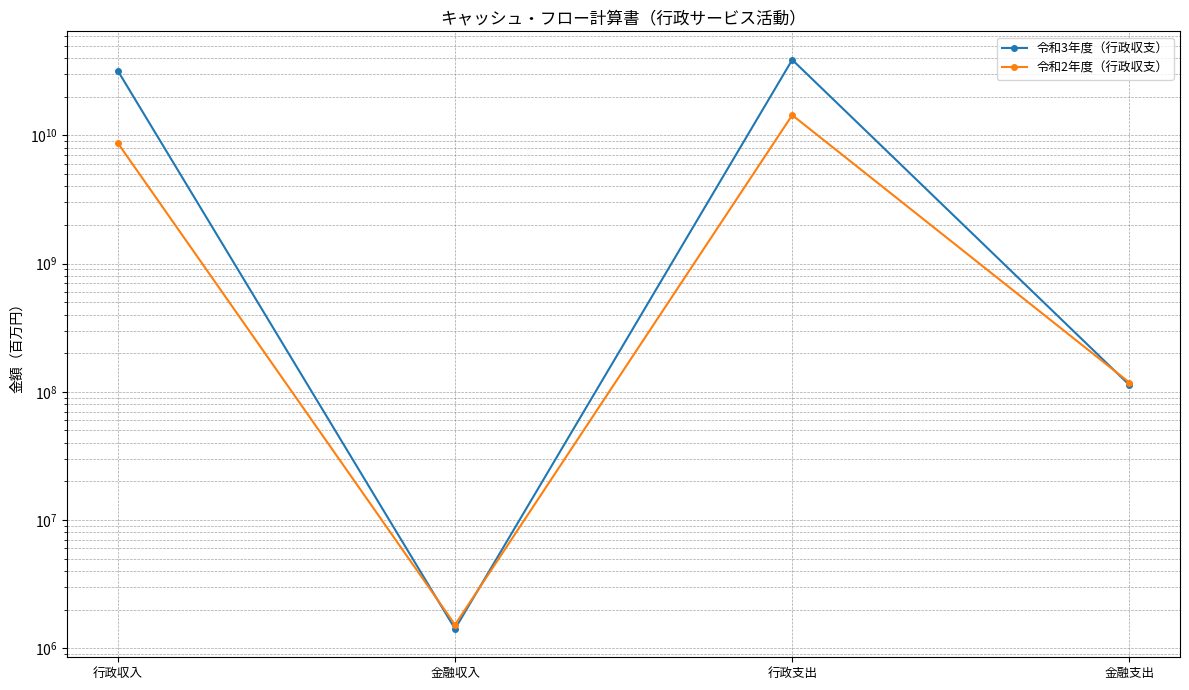

What position from the right is 金融支出?

1